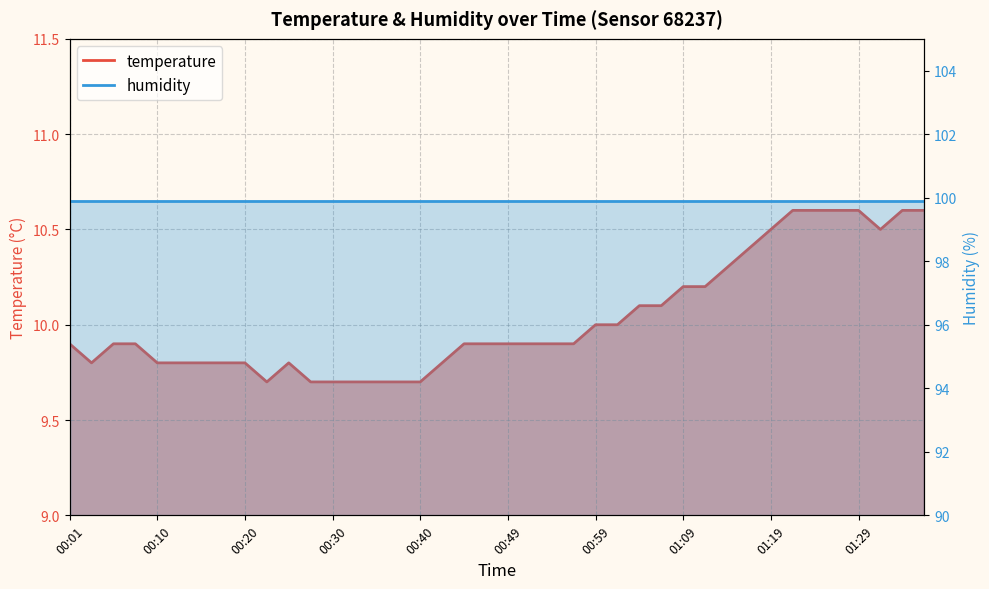

True or false: the data shows 9.8 at 00:10.

True